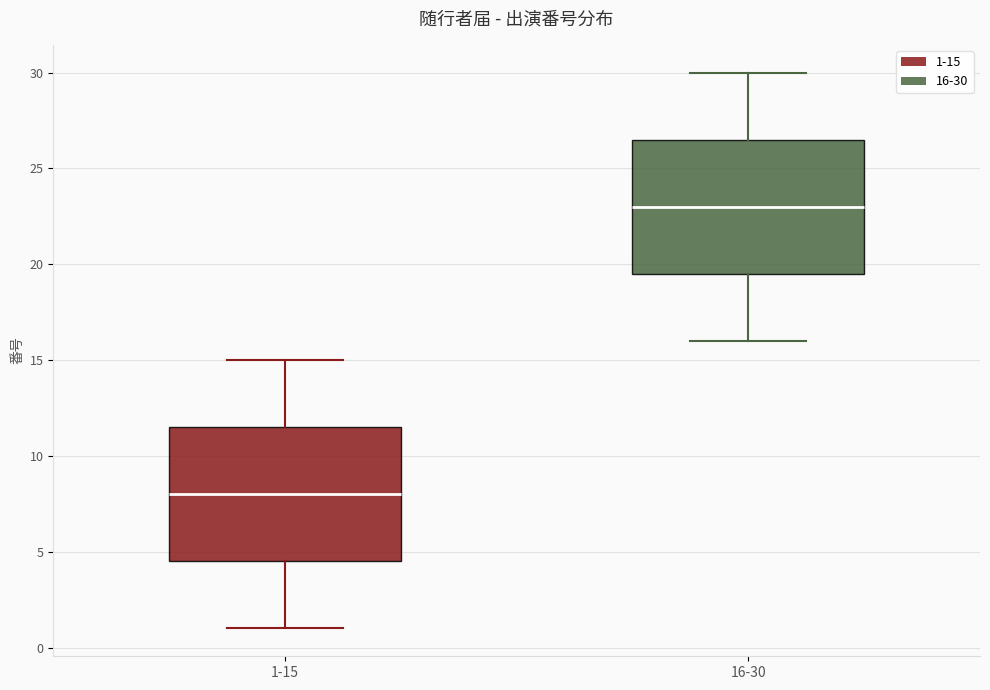

Where does the upper whisker of the box for 16-30 end on the y-axis? The values are not printed on the chart, so give them approximately, as read against the axis.

30.0